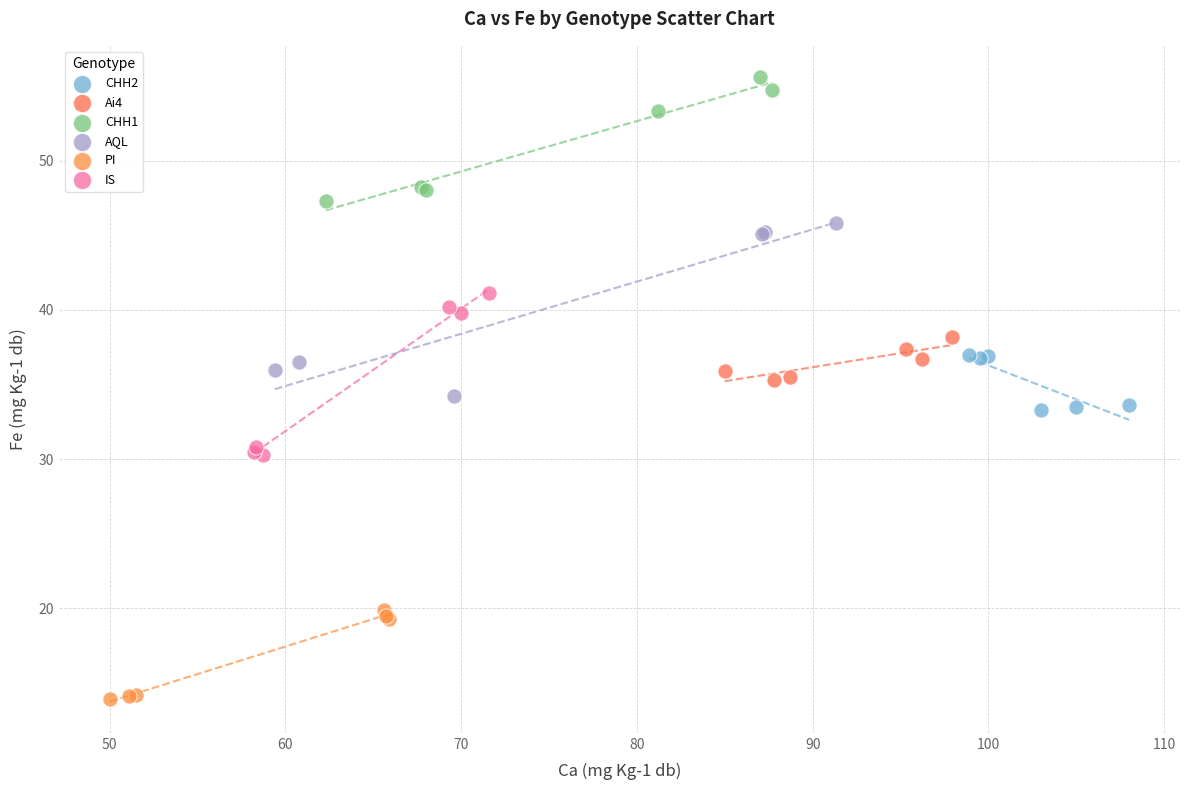

Which series contains the lowest Y value?

PI